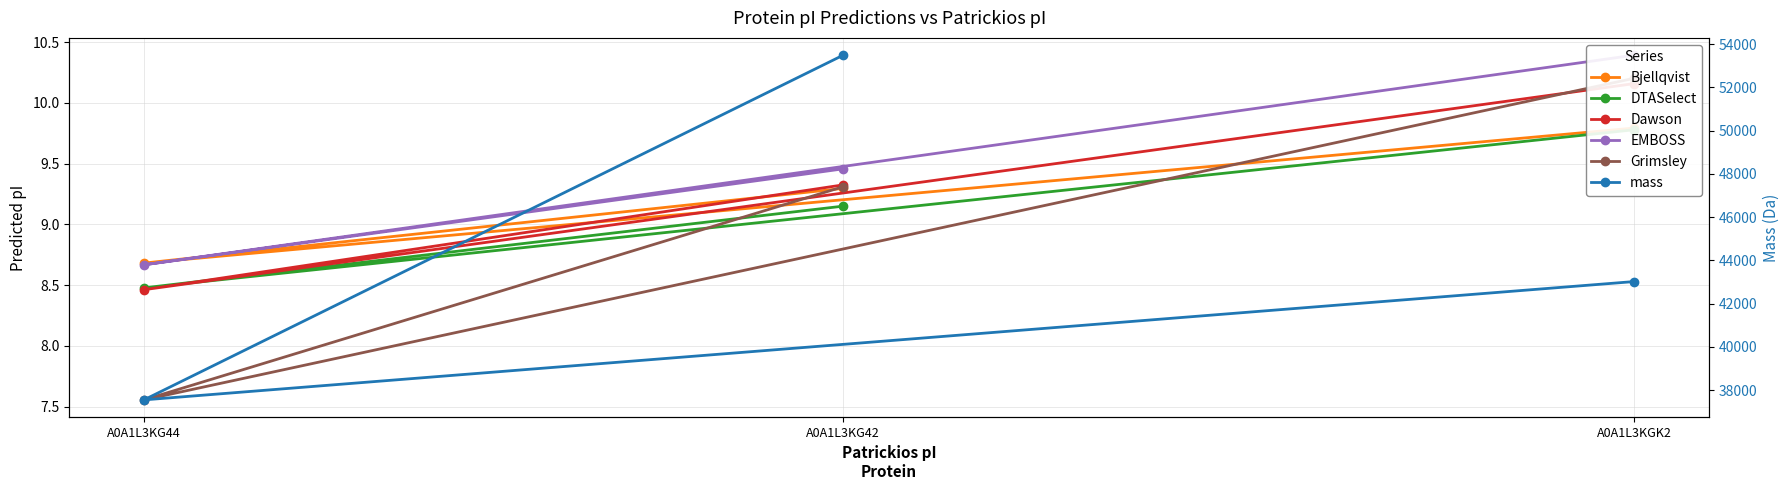

Which has a higher value, A0A1L3KG44 or A0A1L3KGK2?

A0A1L3KGK2